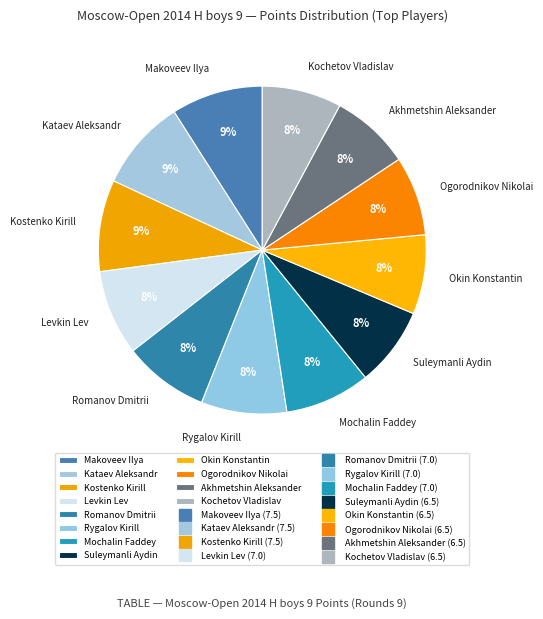

Do Mochalin Faddey and Kostenko Kirill together represent more than half of the pie?

No